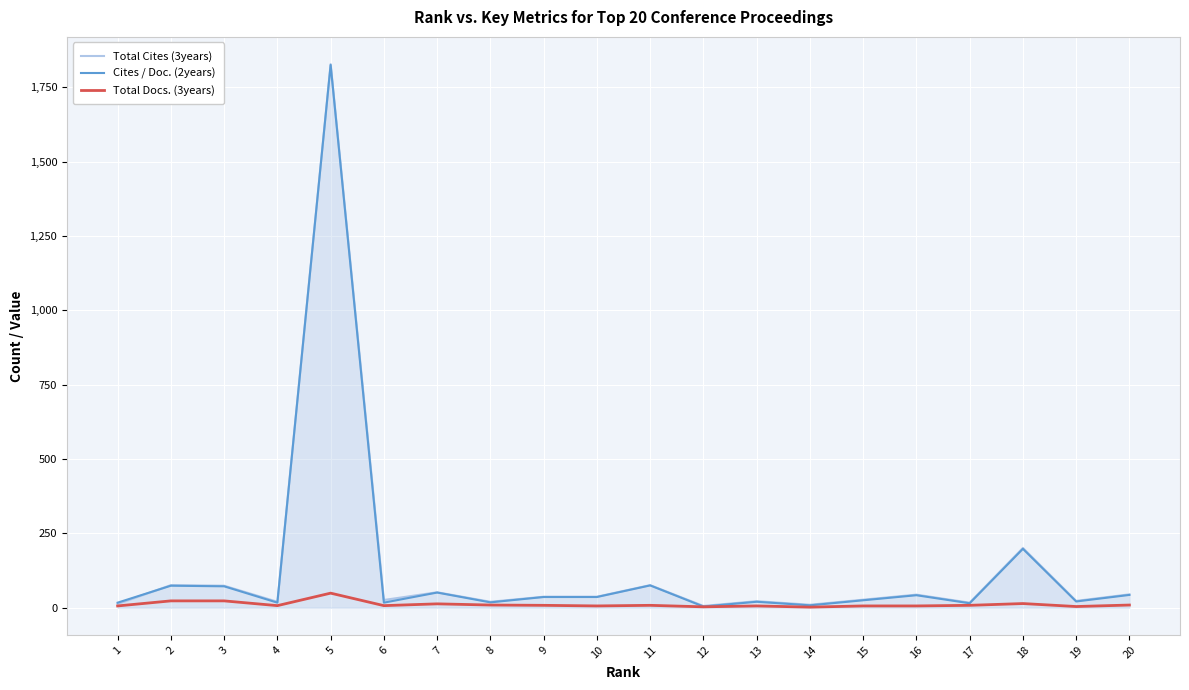

Does the chart have visible grid lines?

Yes